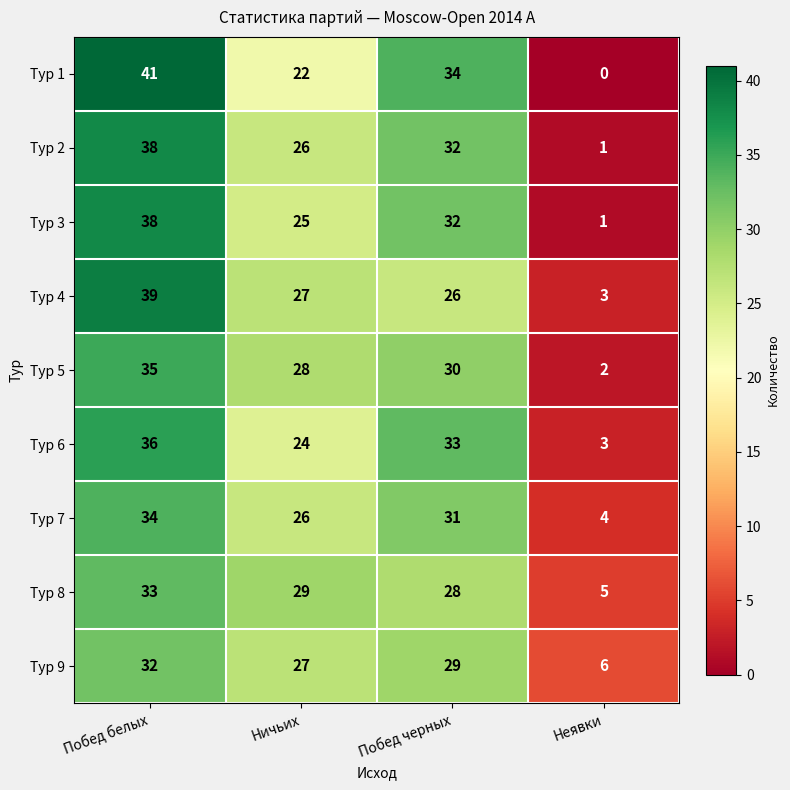

What is the difference between the Тур 4 values at Побед белых and Неявки?

36